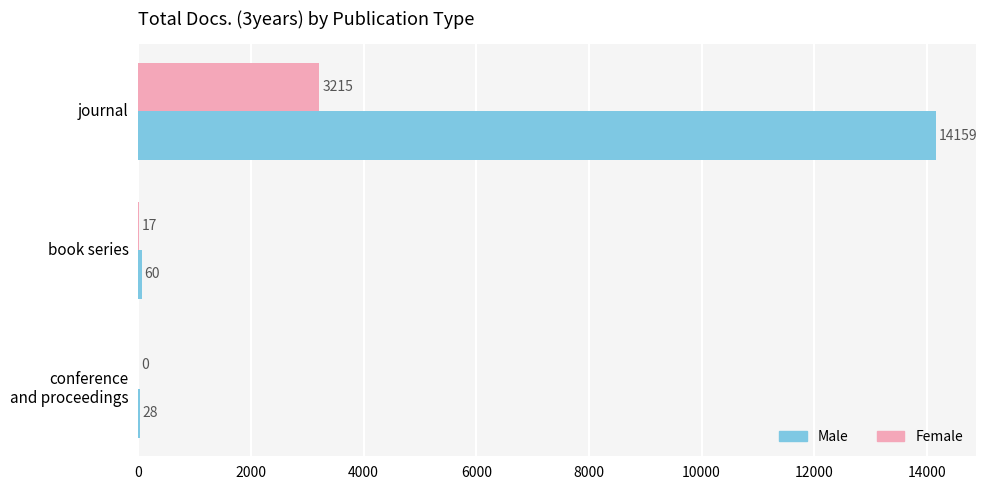

How many categories are shown in the chart?

3